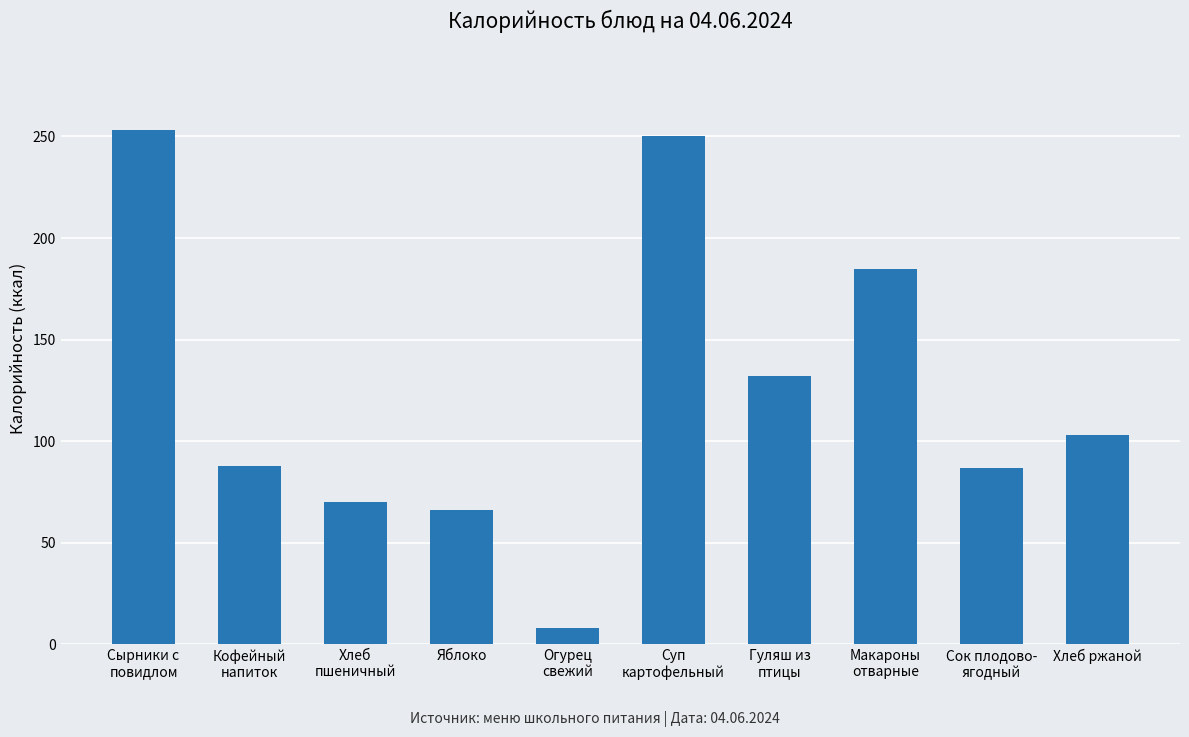

Which label corresponds to the largest value in the chart?

Сырники с
повидлом